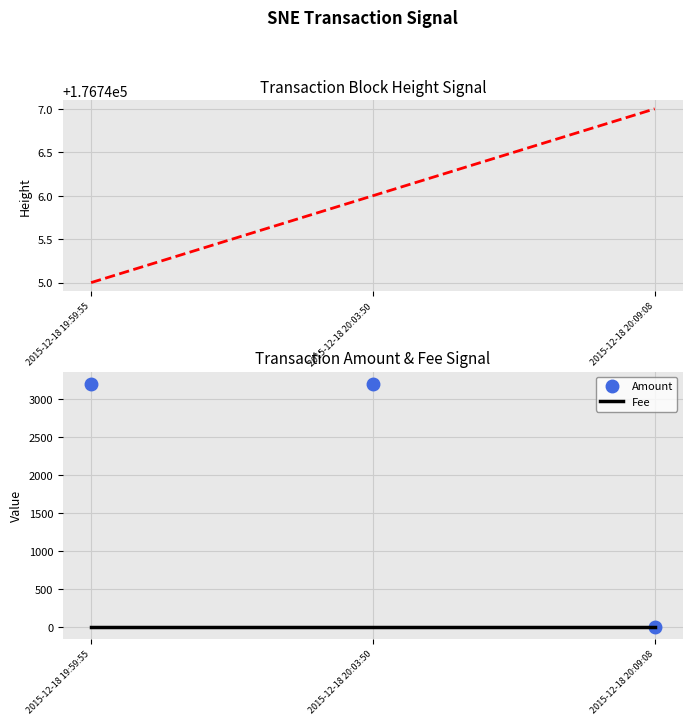

Between 2015-12-18 20:03:50 and 2015-12-18 20:09:08, which series saw the biggest shift?

Amount